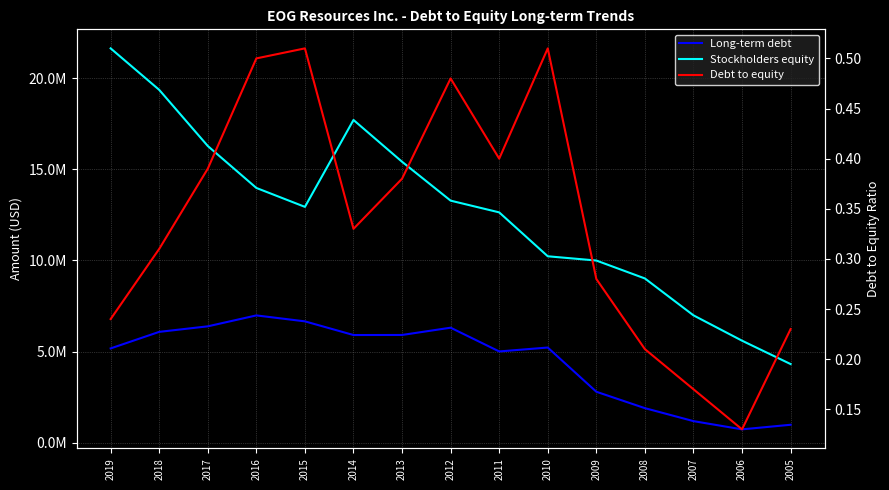

Is this an area chart (filled region under the line)?

No